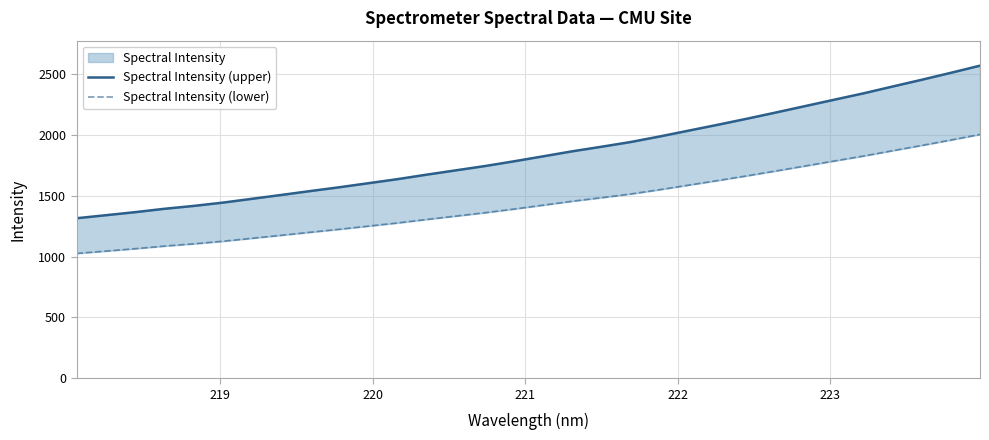

What is the value of the Spectral Intensity (lower) point at the 8th from the left?

1175.4